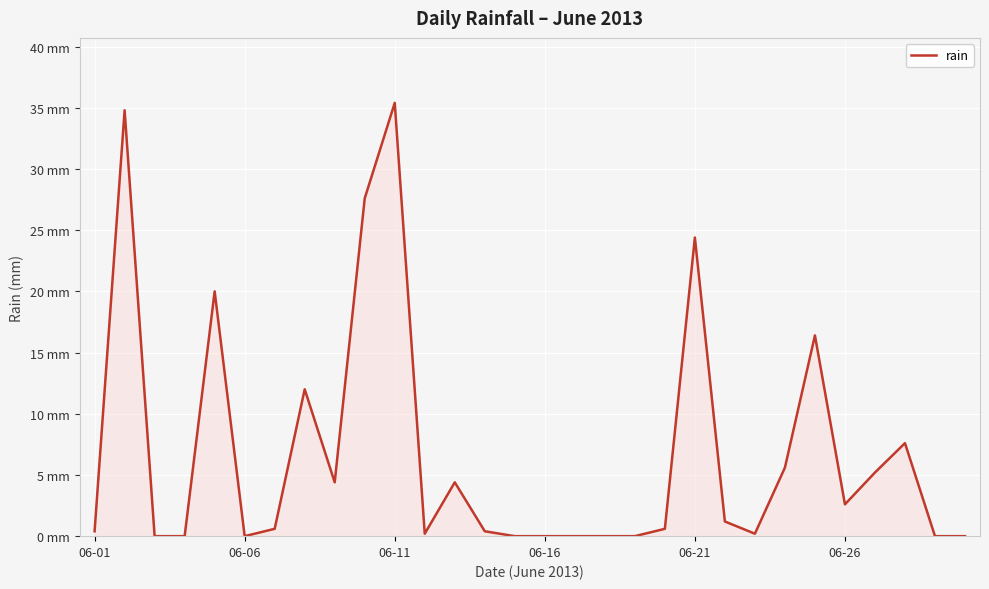

Is this an area chart (filled region under the line)?

Yes